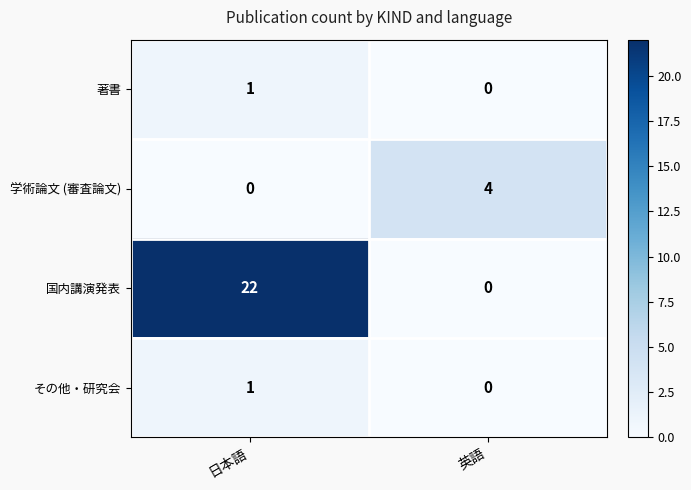

Reading left to right, list all the values displayed in this chart.

著書: 1	0
学術論文 (審査論文): 0	4
国内講演発表: 22	0
その他・研究会: 1	0